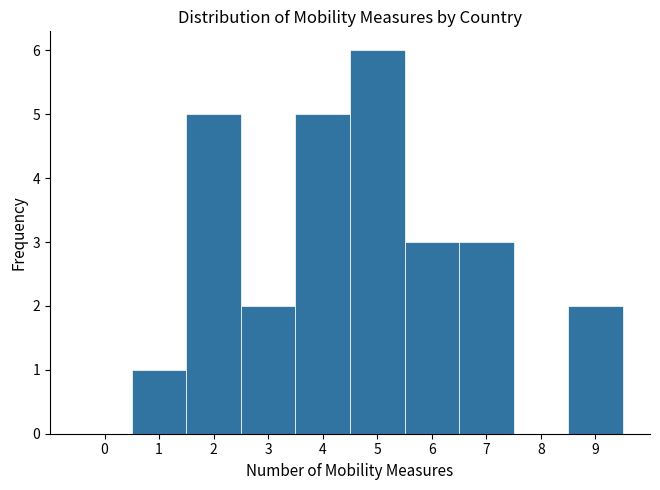

How tall is the bar that spans 8.5 to 9.5 on the x-axis? The values are not printed on the chart, so give them approximately, as read against the axis.

2